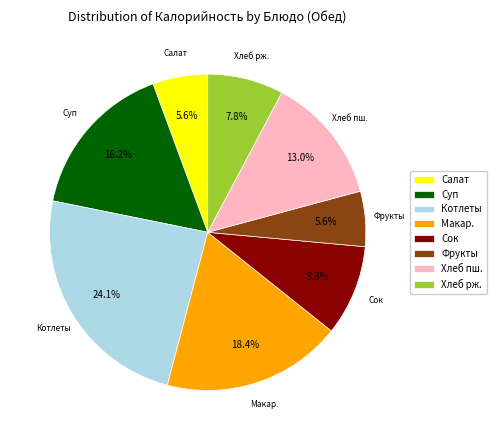

Is there a majority slice in this chart?

No